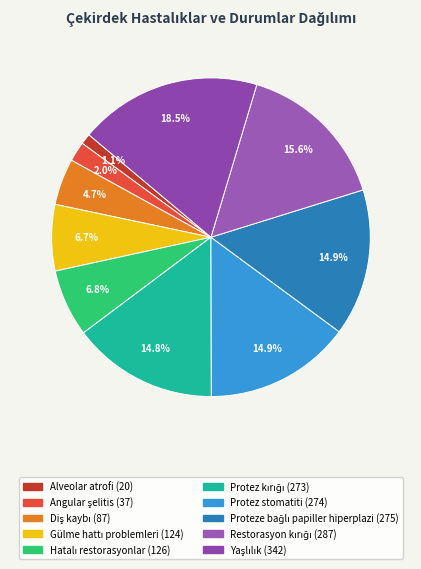

Is Proteze bağlı papiller hiperplazi the majority of the pie?

No